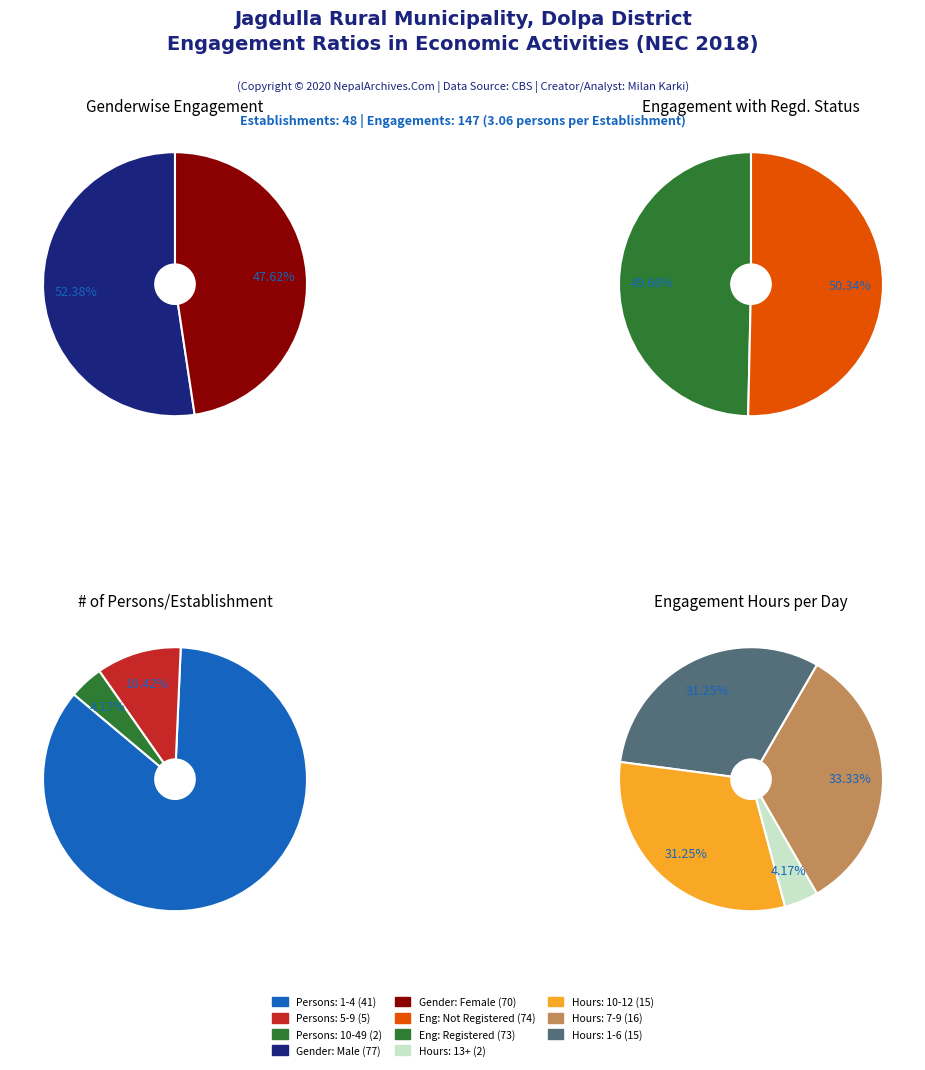

Does 9 represent more than half of the total?

No